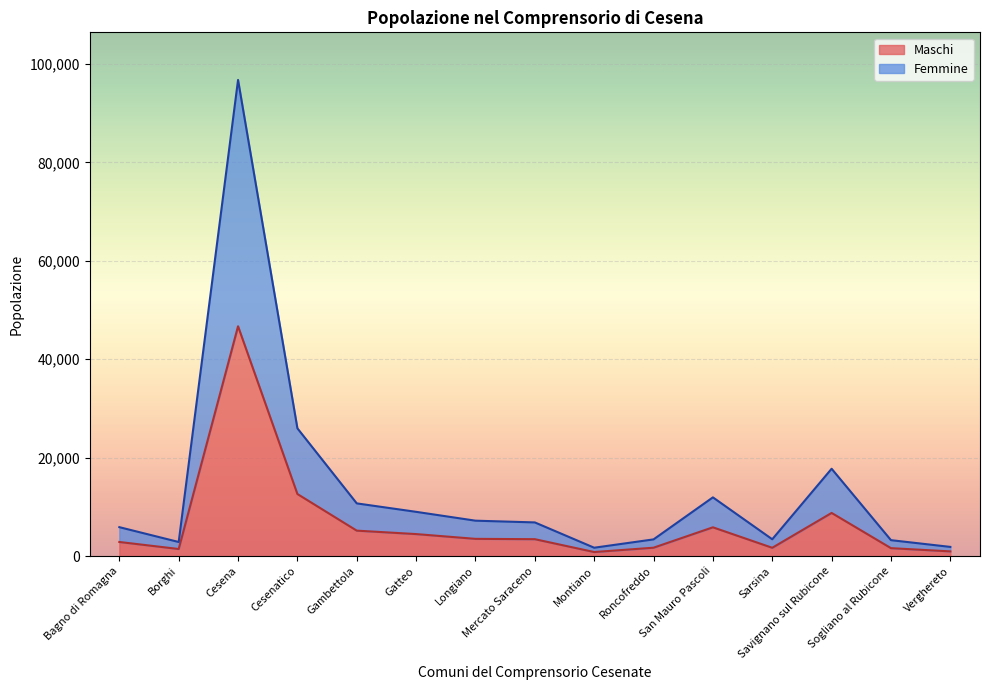

What is the label of the 1st point from the right?

Verghereto